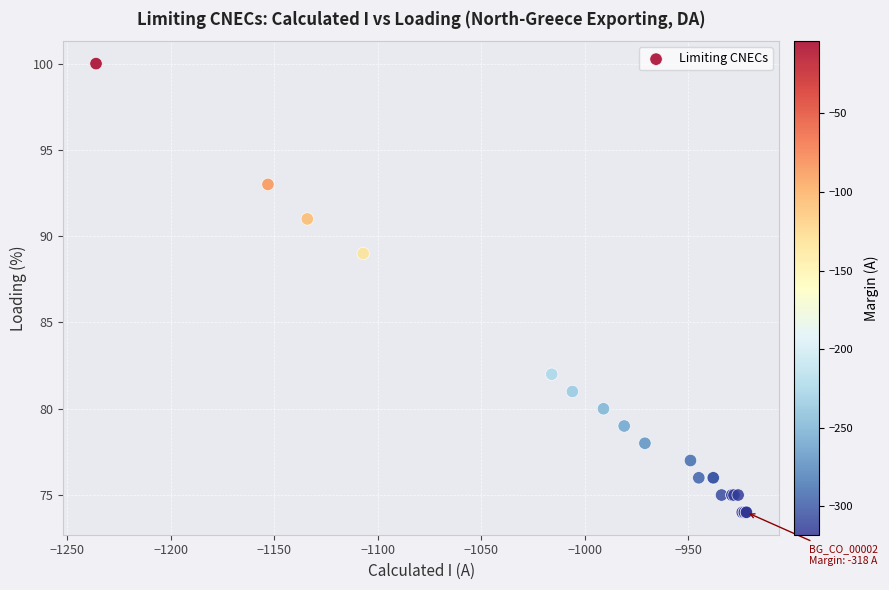

What Y value in the scatter plot is closest to 87?

89